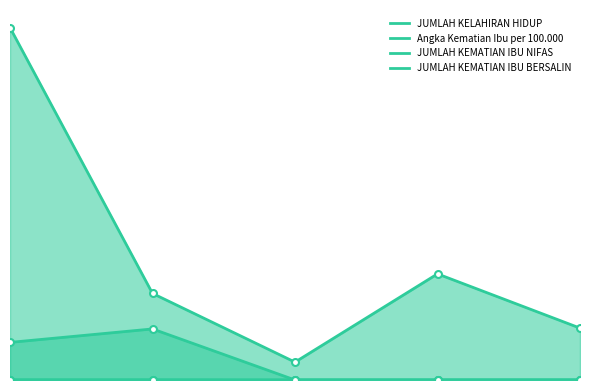

How many distinct data groups are displayed?

4